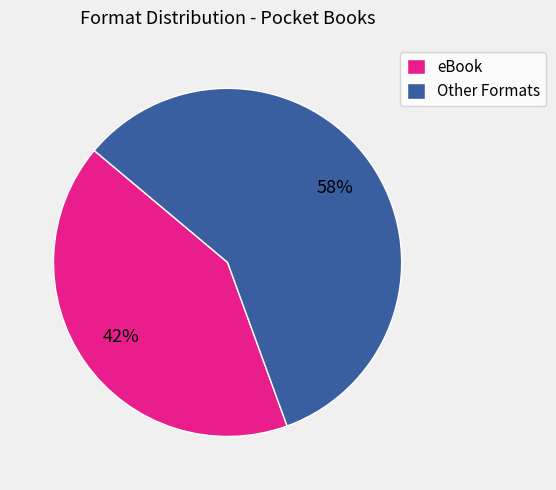

Combined, do eBook and Other Formats account for over 50%?

Yes